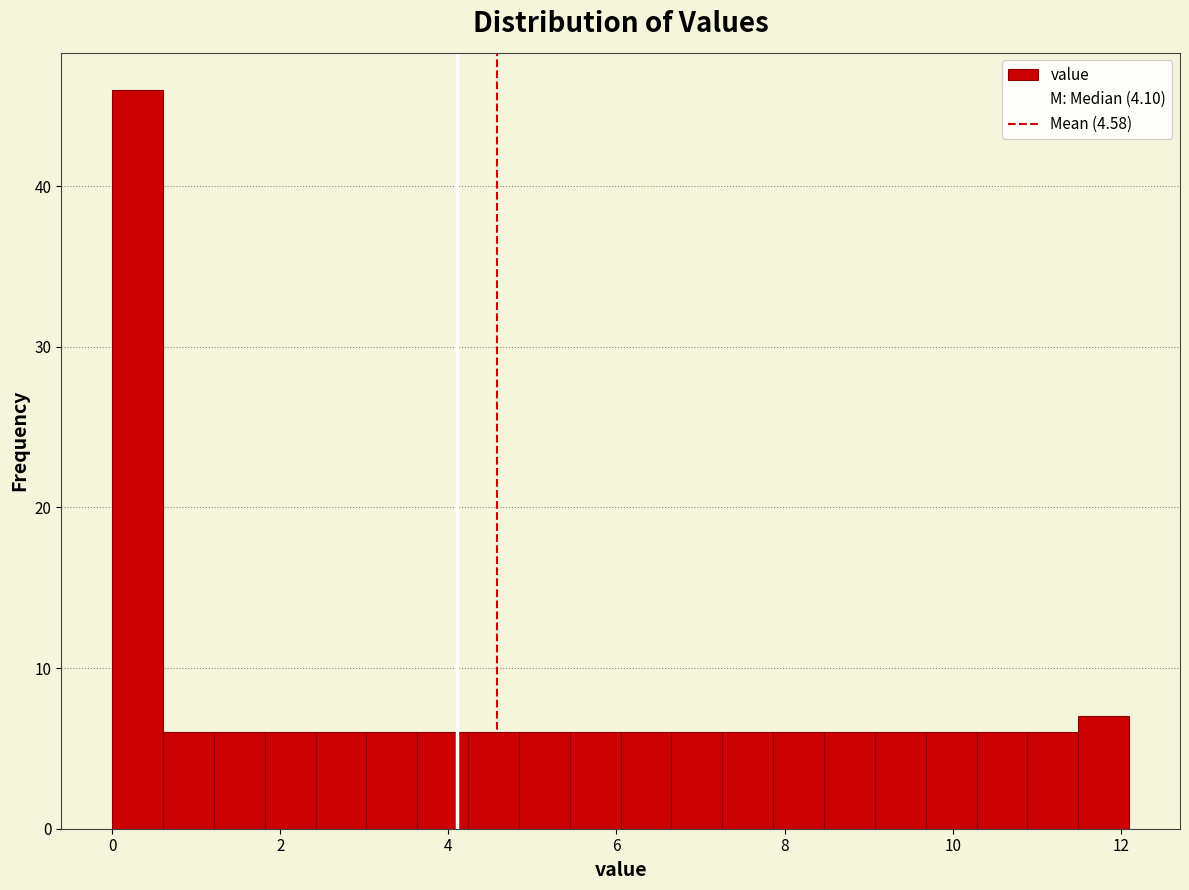

Read against the x-axis, roughly where is the centre of the tallest bar?

0.4